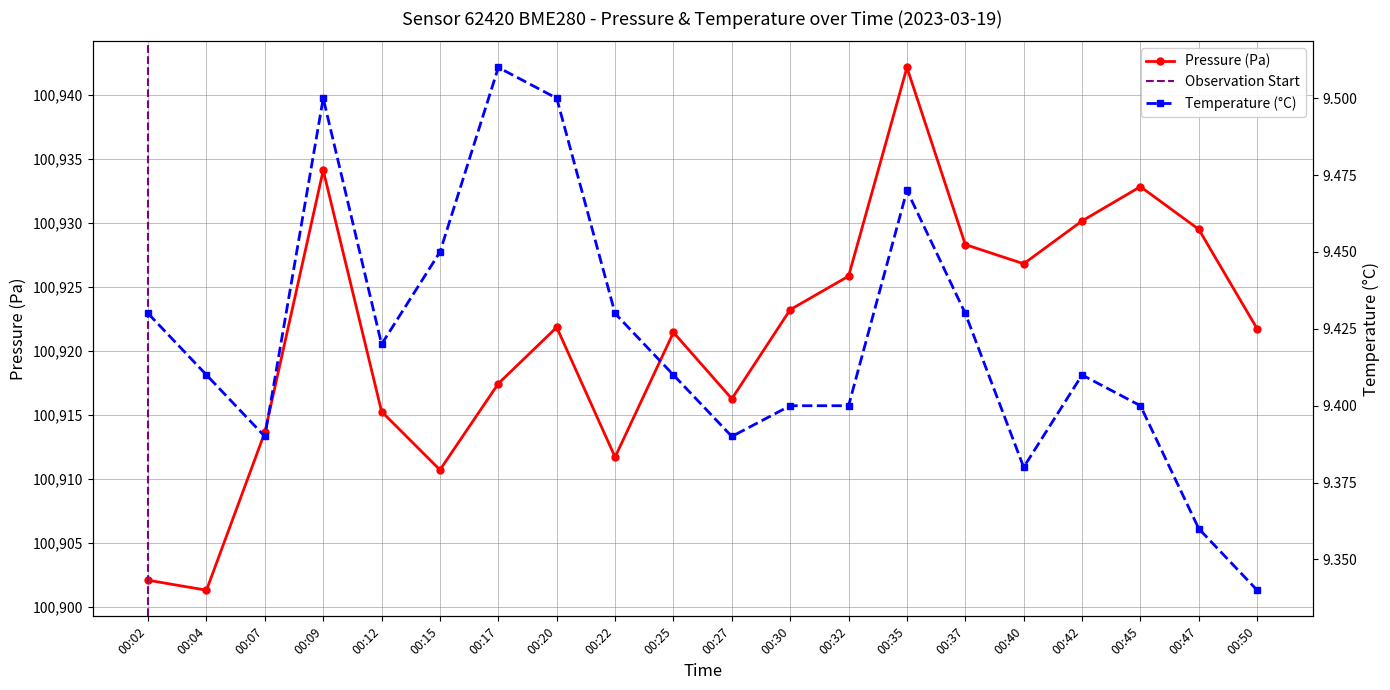

Is it true that temperature equals 9.4 at 00:25?

True